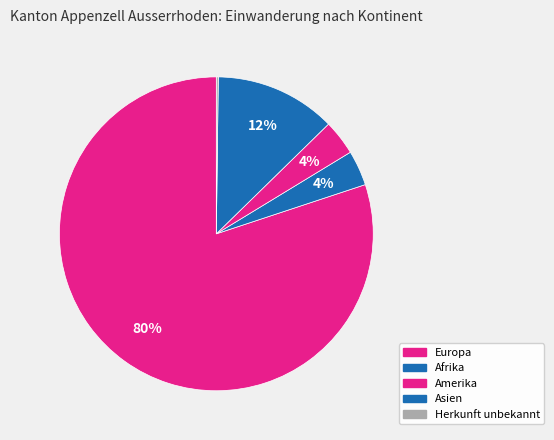

How much of the chart is everything except Asien?

87.5%